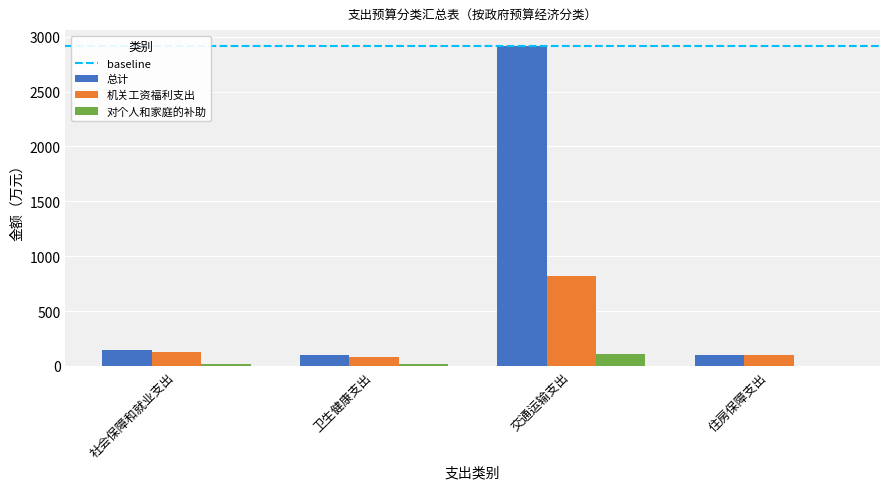

Which label corresponds to the largest value in the chart?

交通运输支出